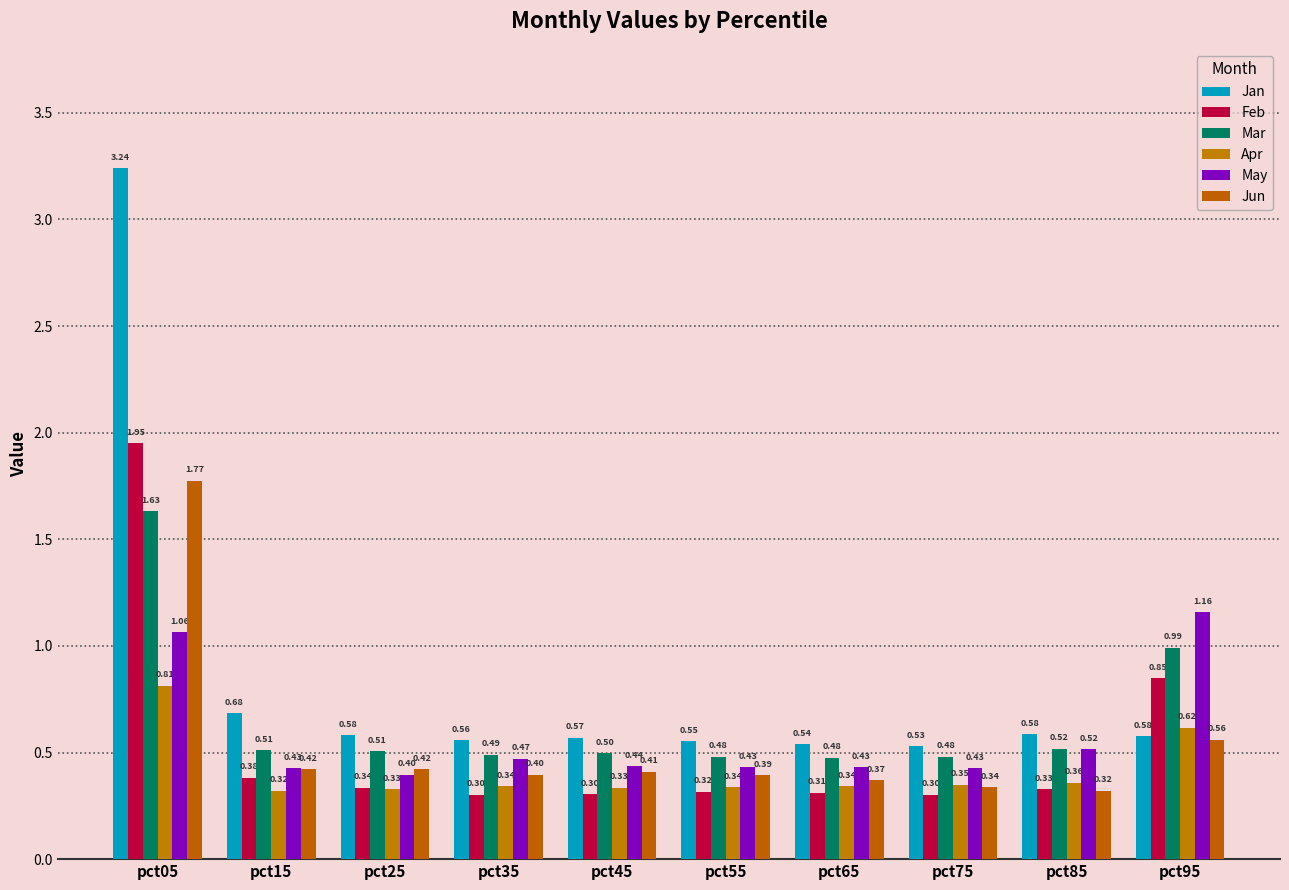

Does the chart contain any negative values?

No